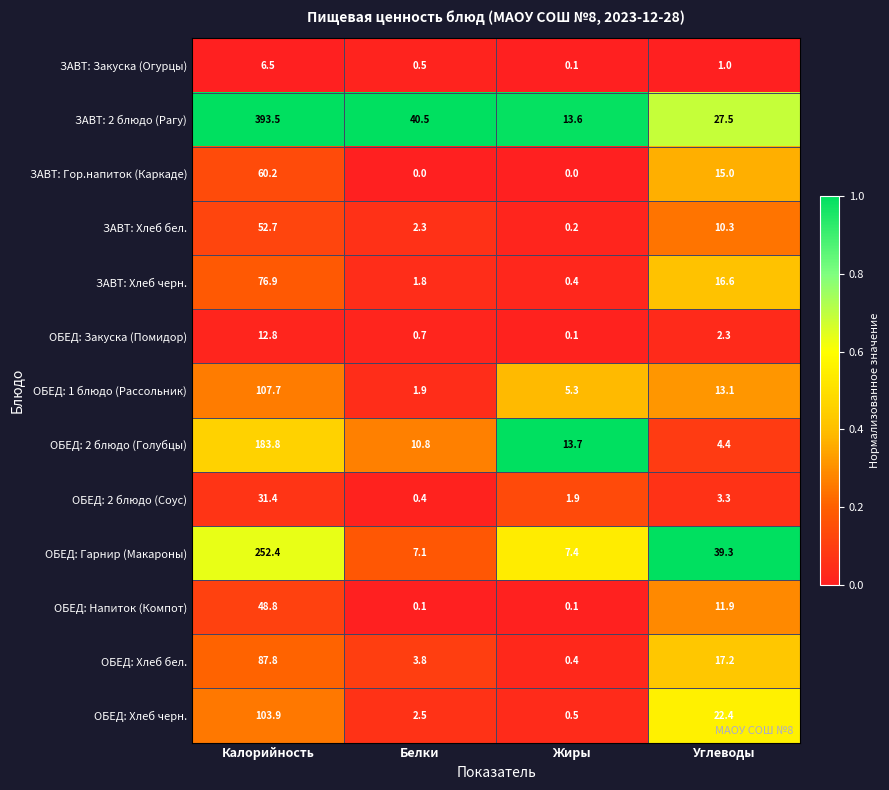

List the labels in order of ОБЕД: Закуска (Помидор) value, smallest first.

Жиры, Белки, Углеводы, Калорийность